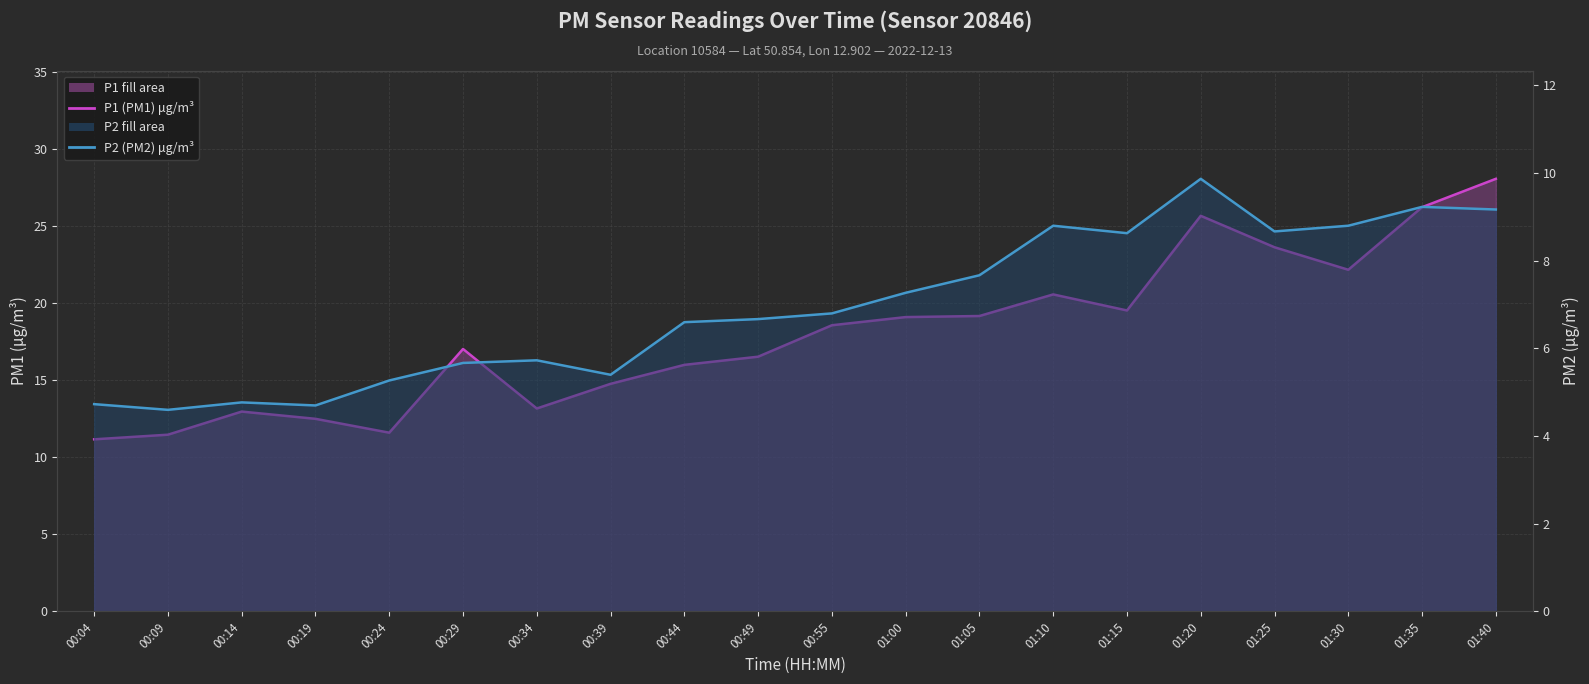

Between 01:05 and 00:55, which is larger?

01:05